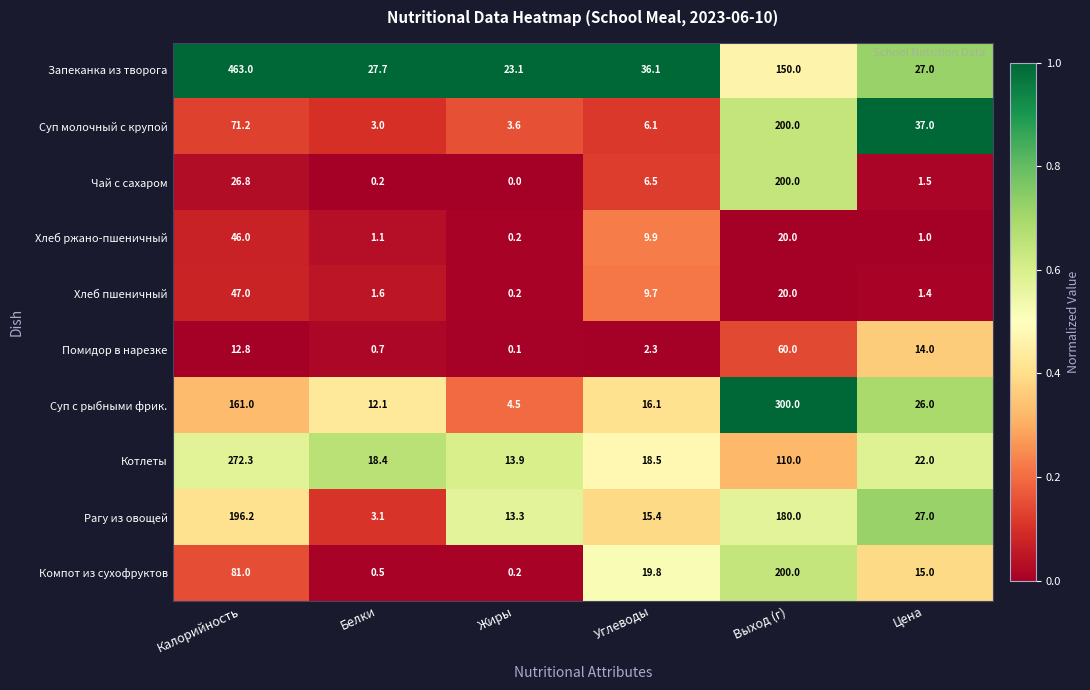

What is the average value of the Компот из сухофруктов series?

52.8